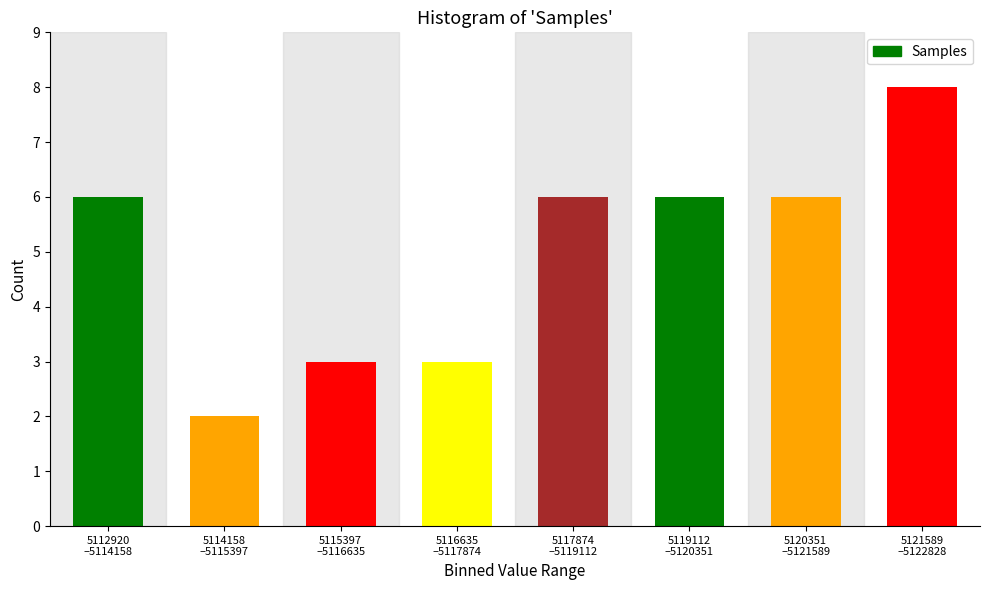

Reading left to right, what are all the values shown in this chart?

6	2	3	3	6	6	6	8